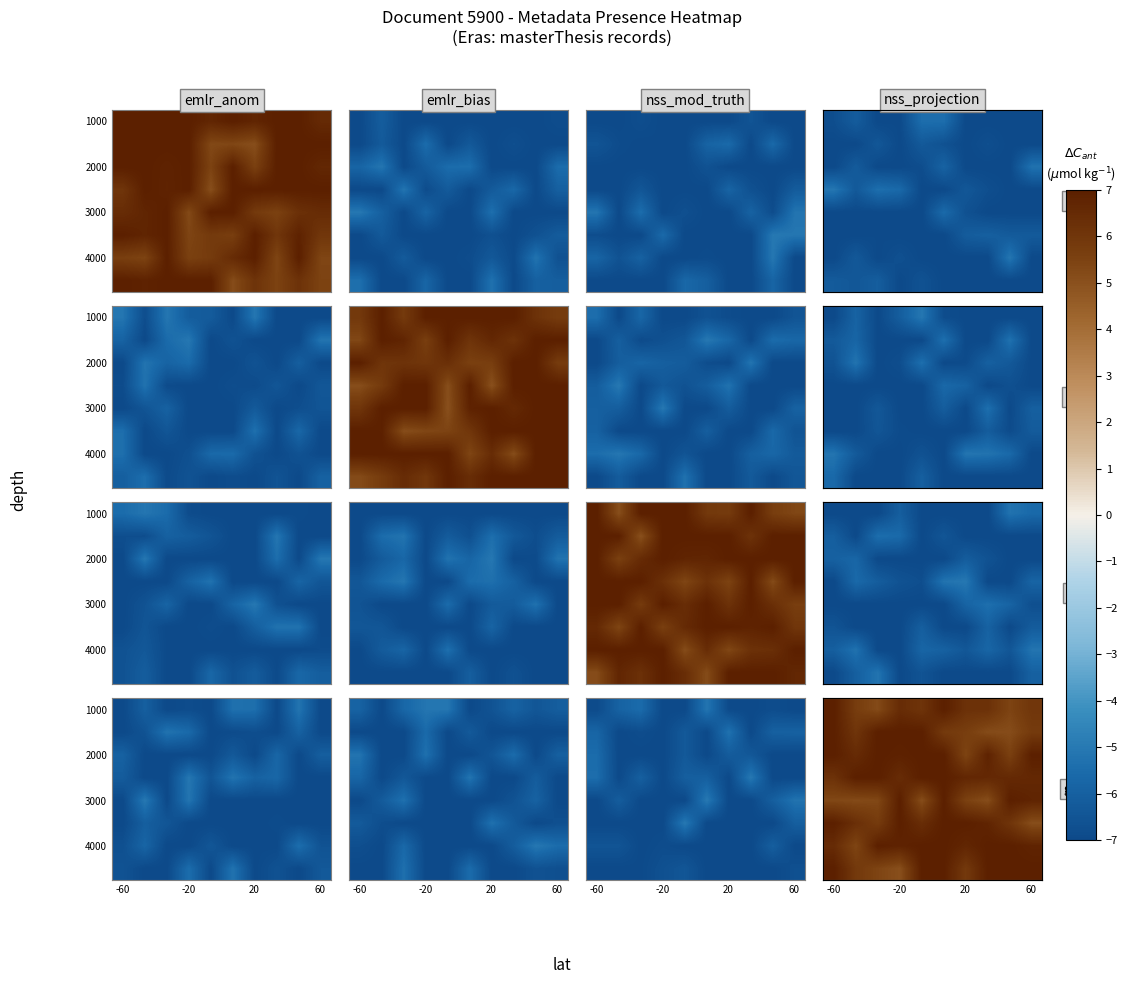

At how many categories does at least one series exceed 5?

10